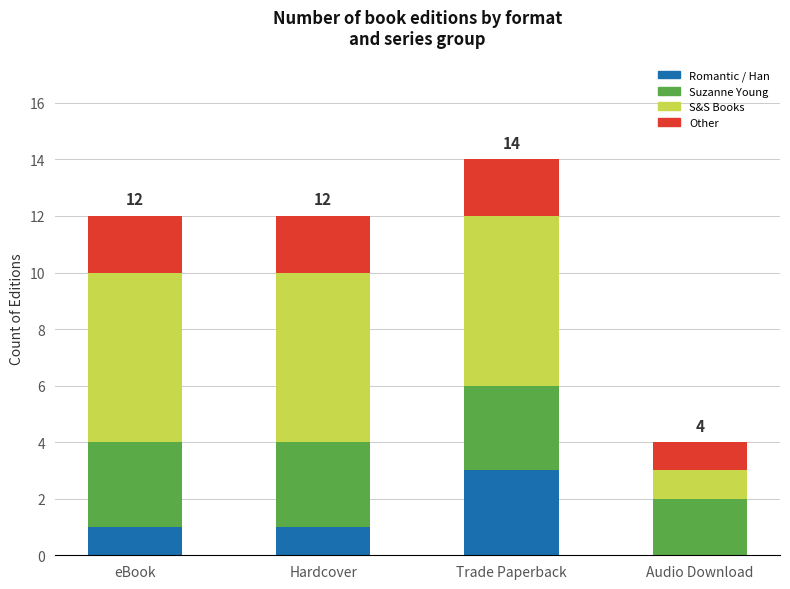

At which category is the sum across all series the highest?

Trade Paperback